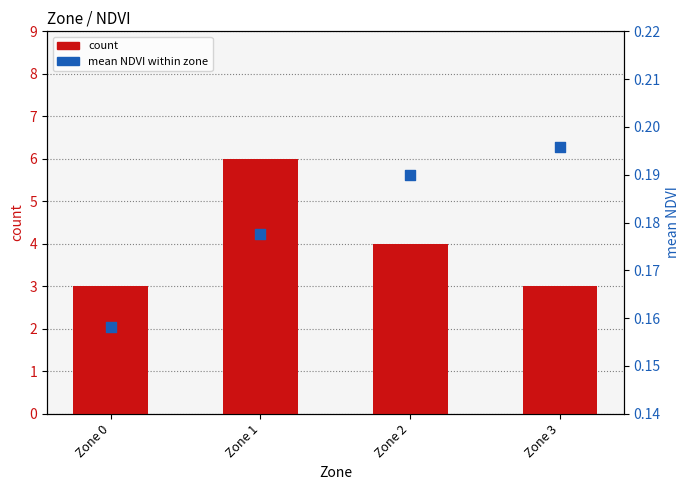

At which category is the sum across all series the highest?

Zone 1